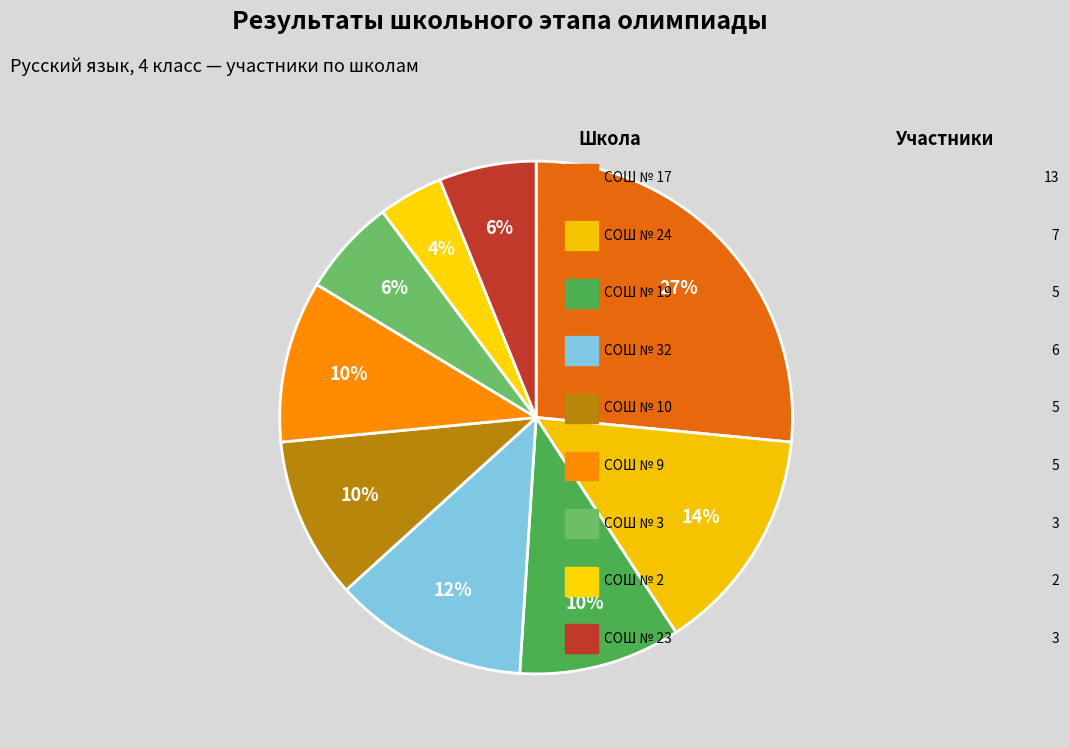

How many slices are in this pie chart?

9